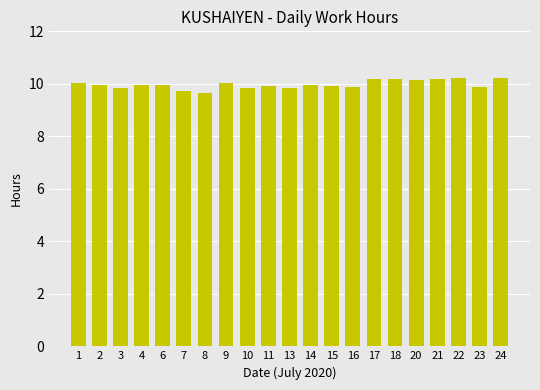

The chart shows a value of 9.9 at 11. True or false?

True